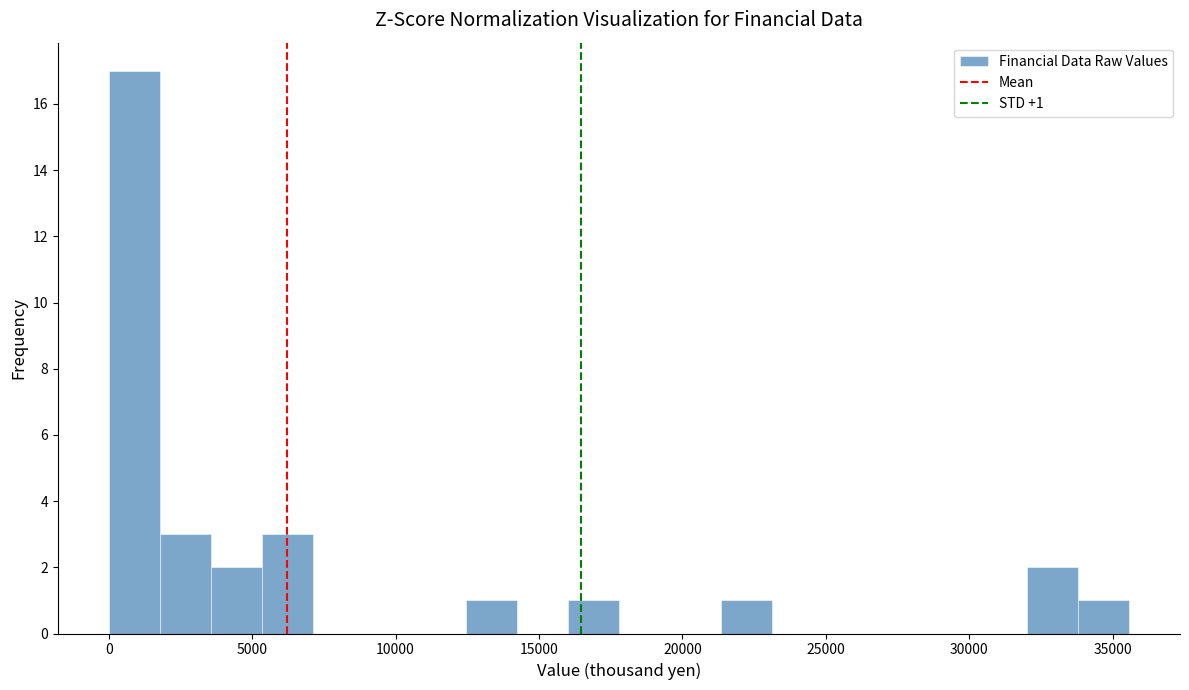

Read against the x-axis, roughly where is the centre of the tallest bar?

1000